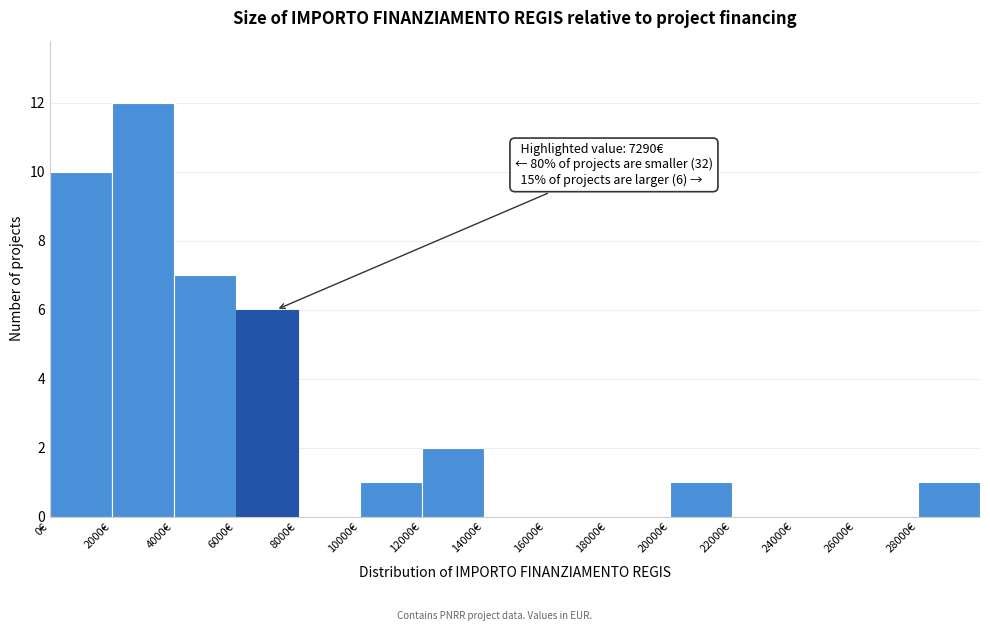

Which range on the x-axis has the tallest bar?

2000 to 4000